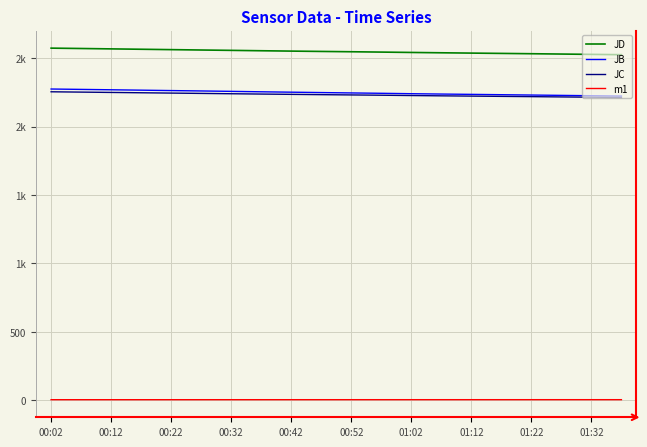

What are all the series names shown in the legend?

JD, JB, JC, m1